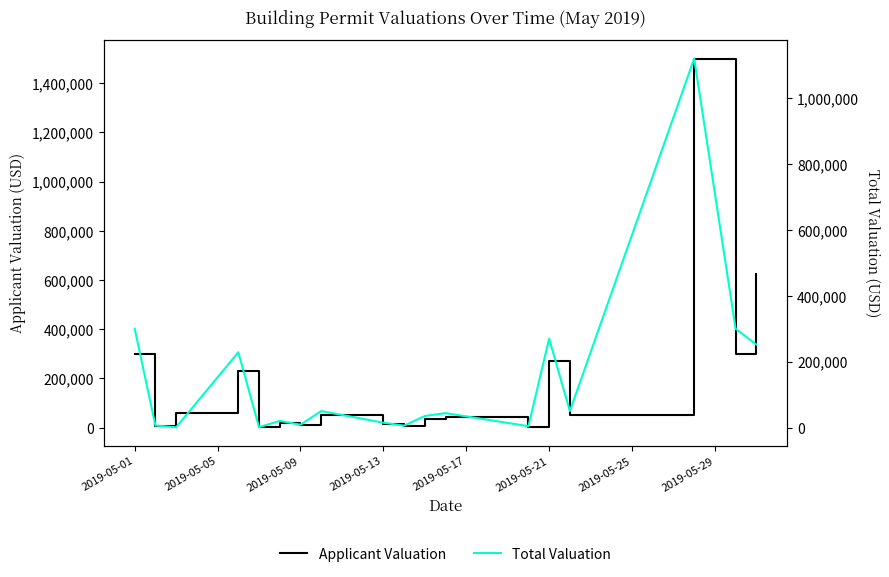

Which series has the widest spread of values?

Applicant Valuation